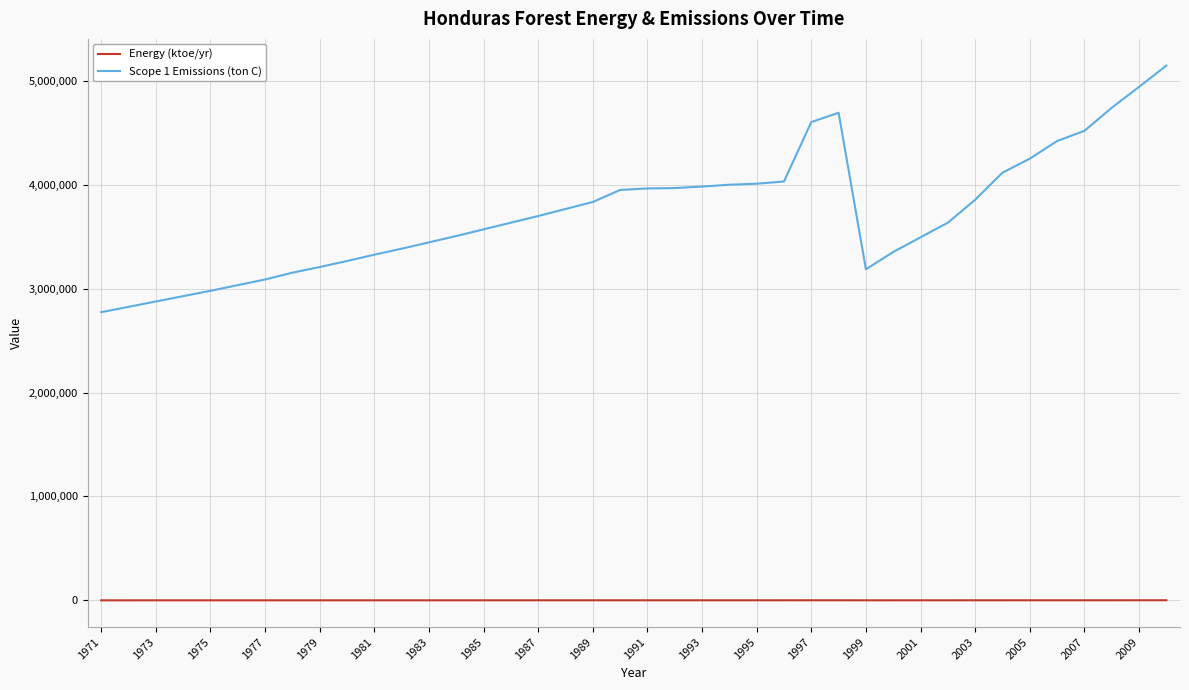

Which series has the largest range (max minus min)?

Scope 1 Emissions (ton C)